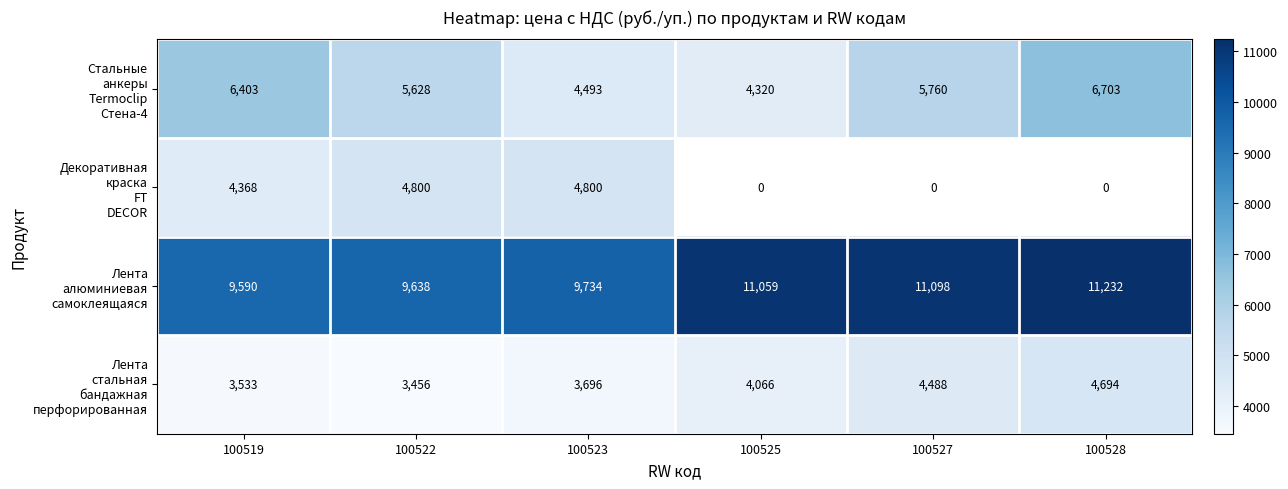

Rank the categories by Стальные анкеры Termoclip Стена-4 value from highest to lowest.

100528, 100519, 100527, 100522, 100523, 100525